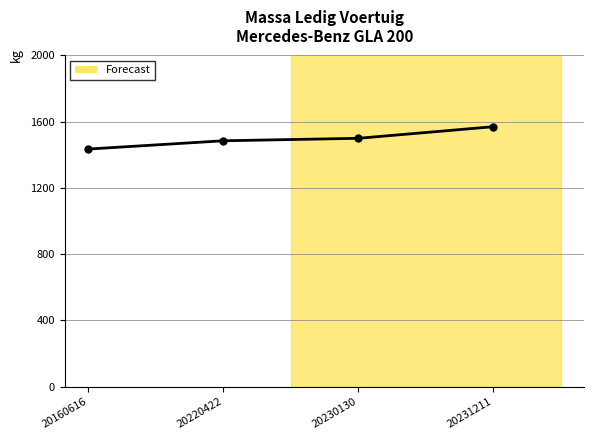

Read the value at 20160616, to the nearest 50.

1450